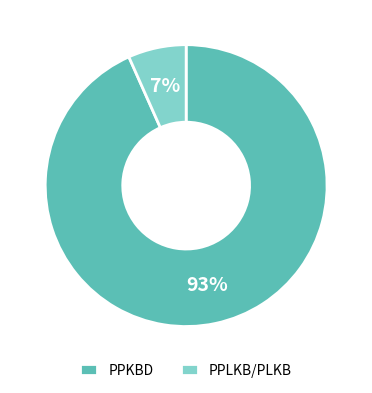

To the nearest percent, what percentage of the pie is PPKBD?

93%